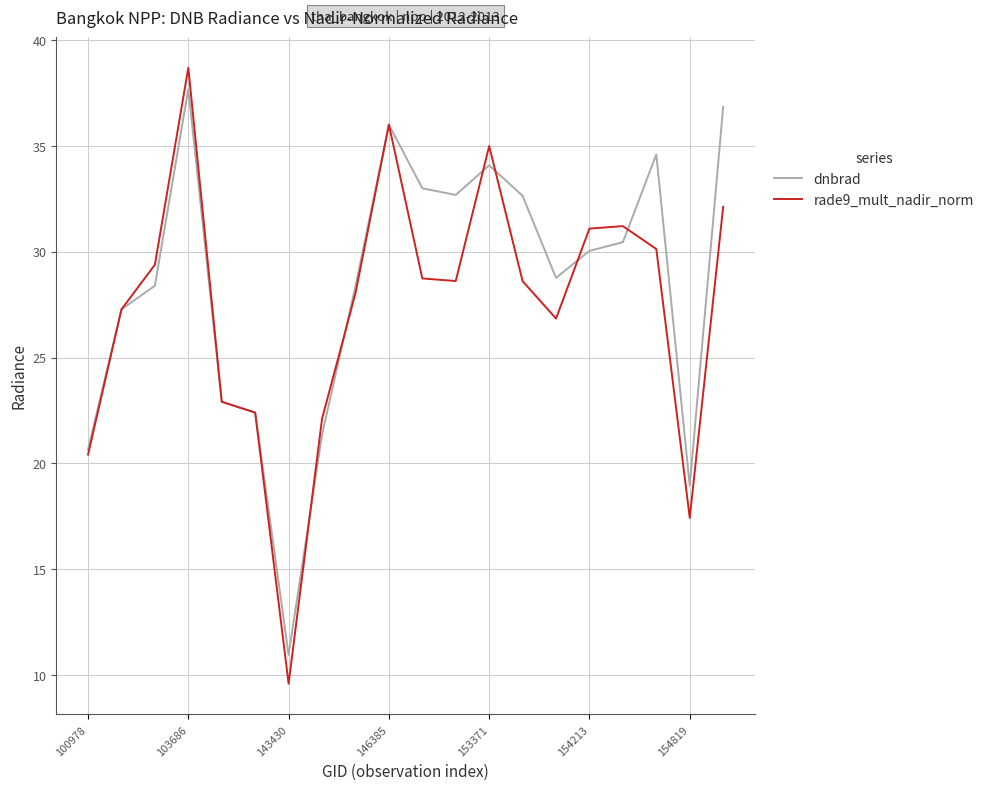

What is the greatest value displayed?

38.7